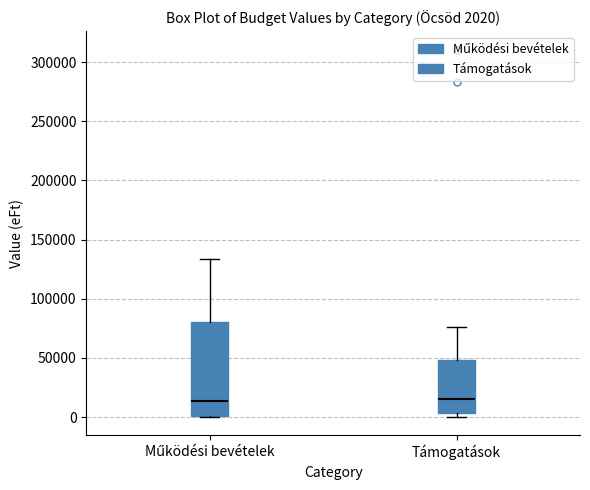

Which box is the tallest, from its lower edge to its upper edge?

Működési bevételek